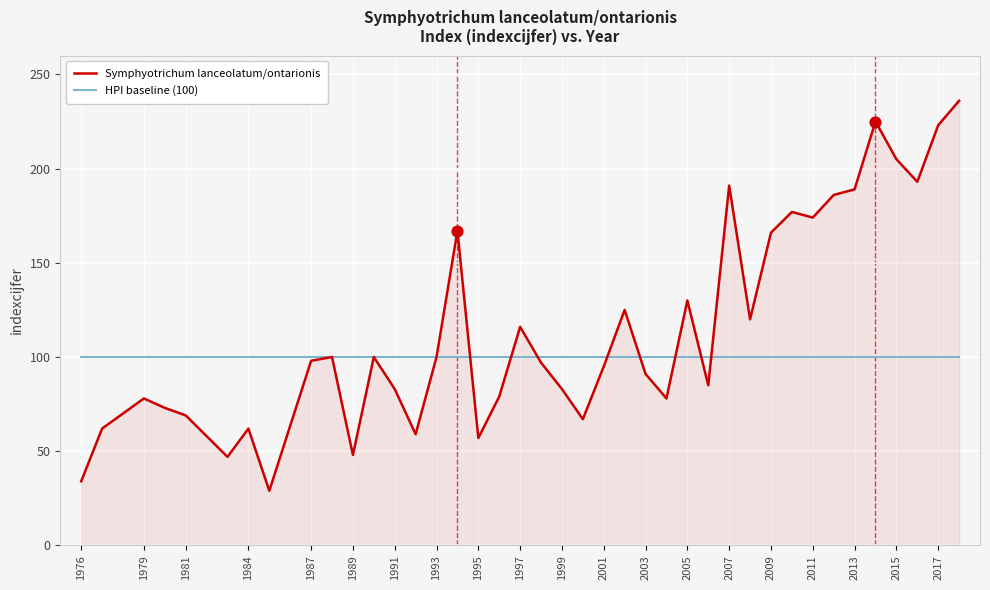

Which series has the largest range (max minus min)?

Symphyotrichum lanceolatum/ontarionis